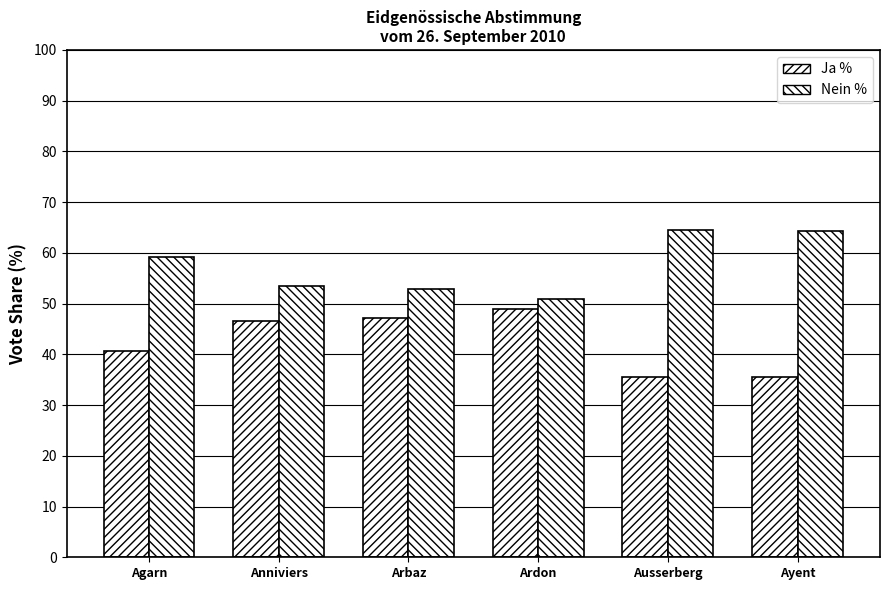

How many bars are there in each group?

2